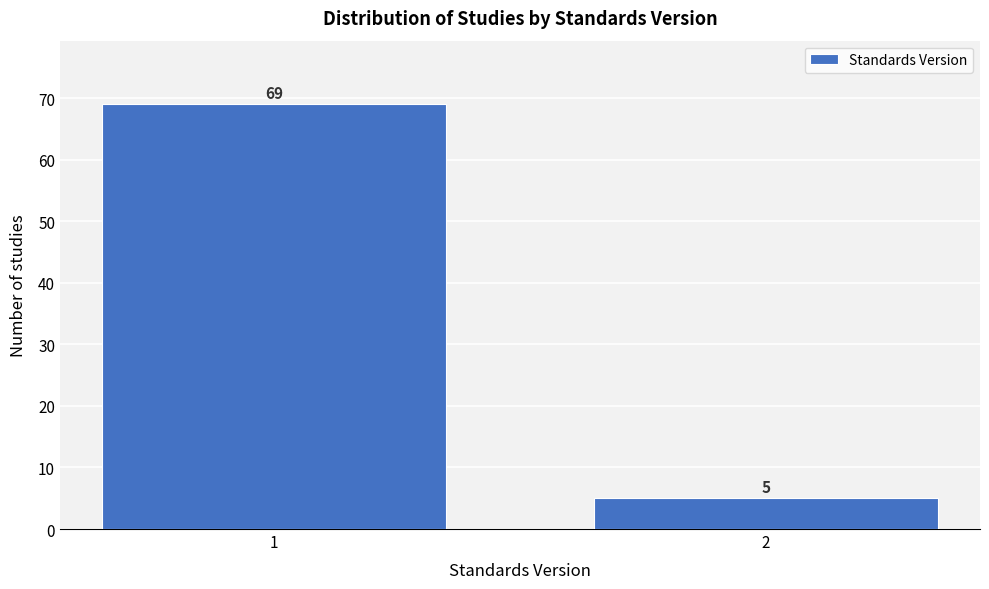

Reading left to right, what are all the values shown in this chart?

69	5